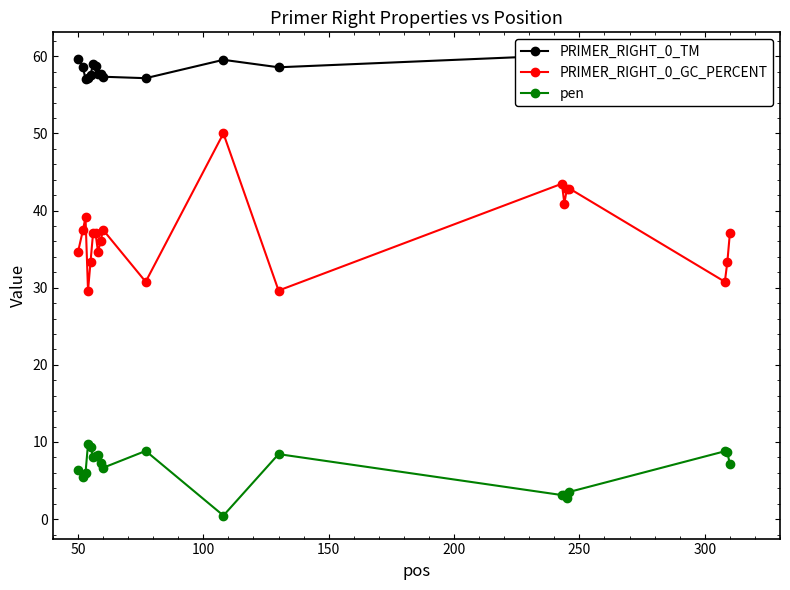

In PRIMER_RIGHT_0_GC_PERCENT, how many points are lower than both neighbors (excluding endpoints)?

6